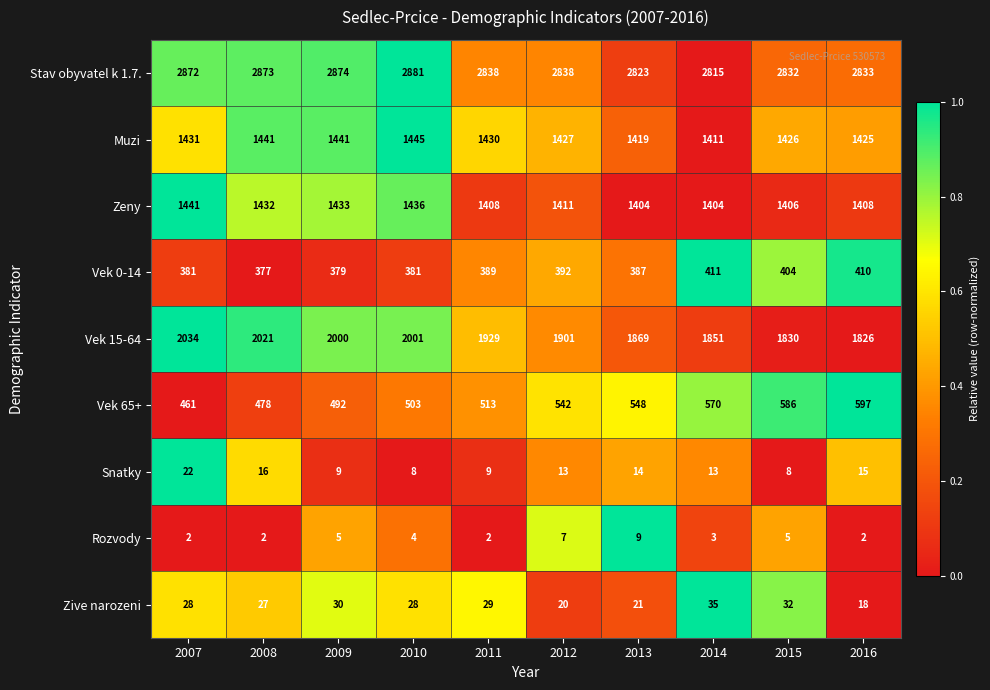

Between 2007 and 2011, which series saw the biggest shift?

Vek 15-64